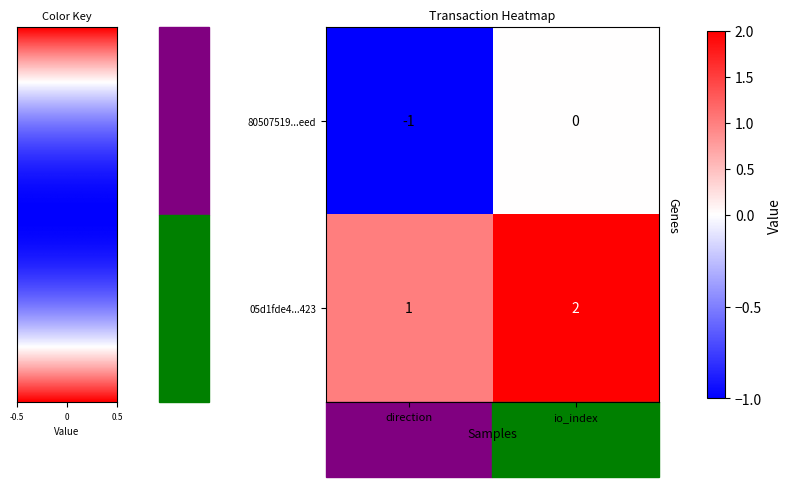

At how many categories does at least one series exceed 0?

2